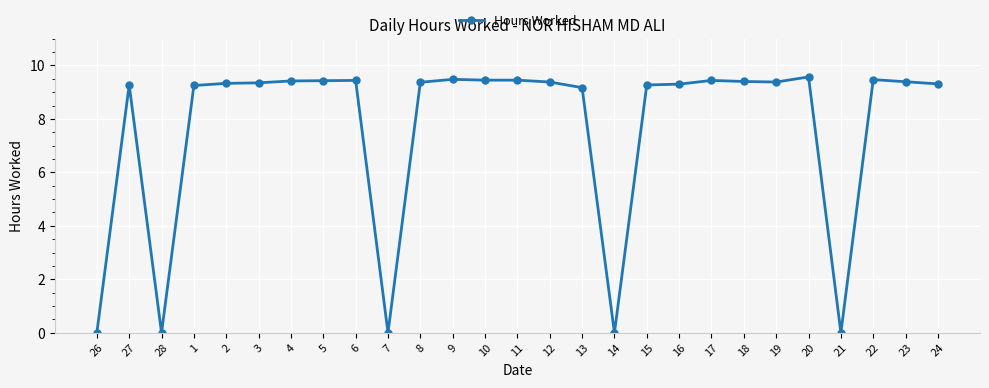

The value at 18 is 5.1. True or false?

False